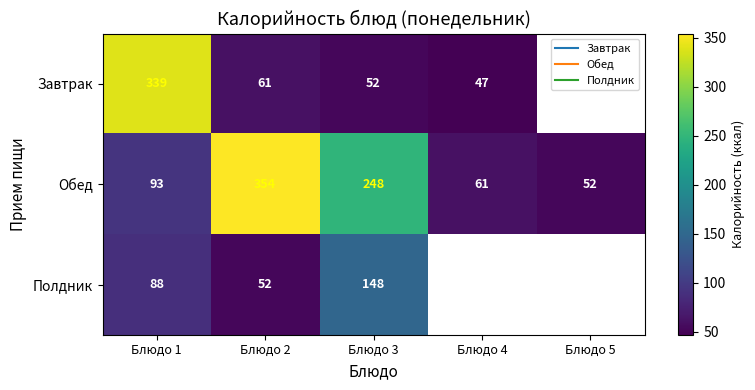

What is the difference between the maximum and minimum values in the Полдник series?

96.0